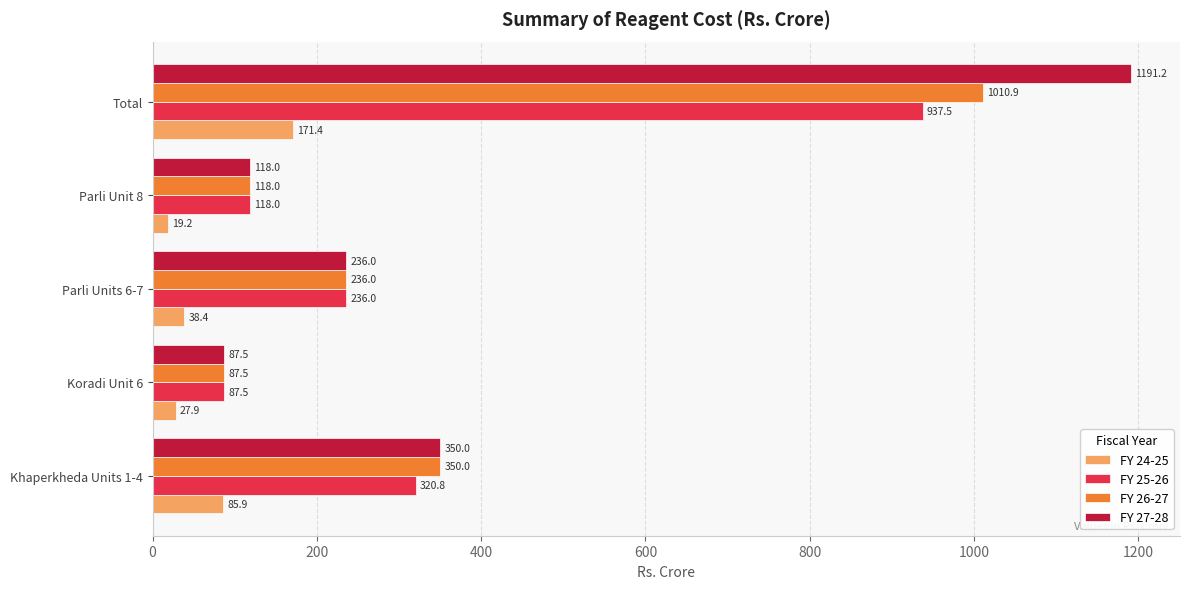

What are all the series names shown in the legend?

FY 24-25, FY 25-26, FY 26-27, FY 27-28